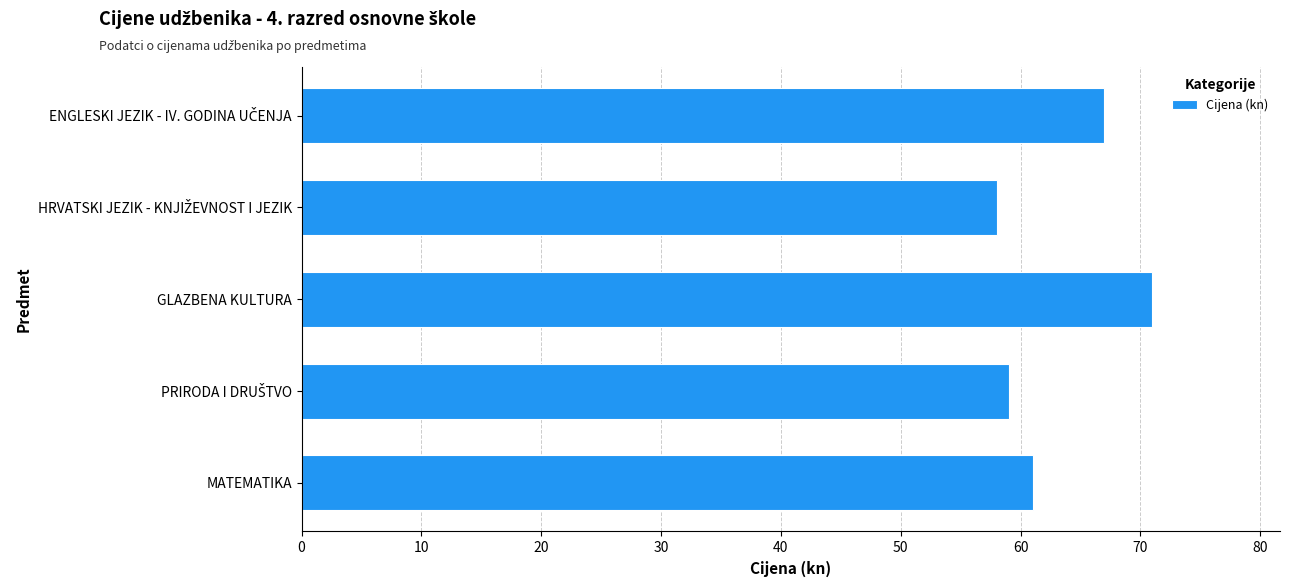

What is the maximum value shown in the chart?

71